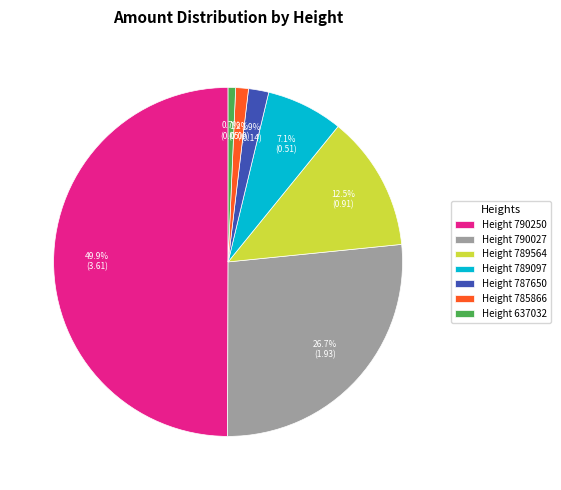

Does Height 790027 account for over 50% of the chart?

No